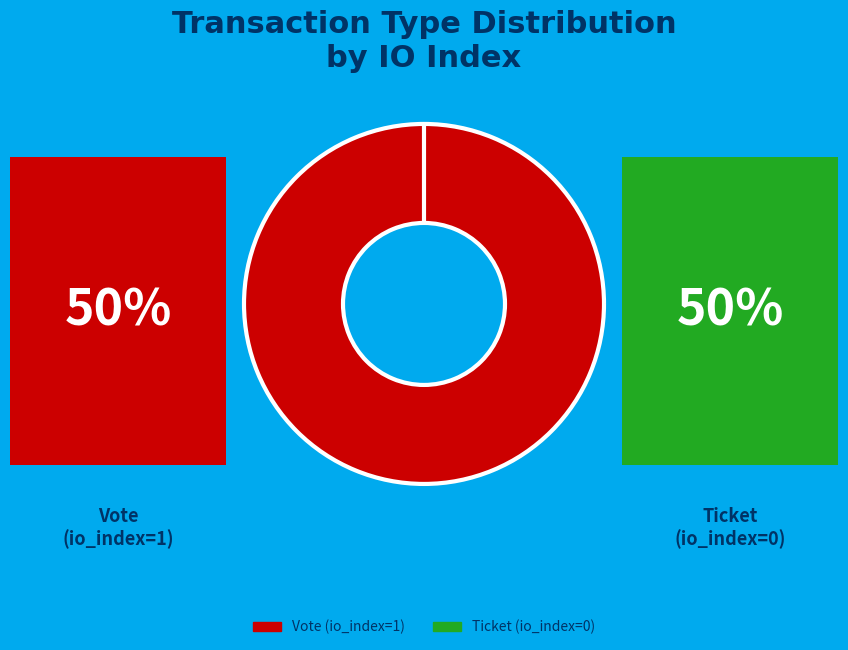

To the nearest percent, what is the average slice percentage?

50%